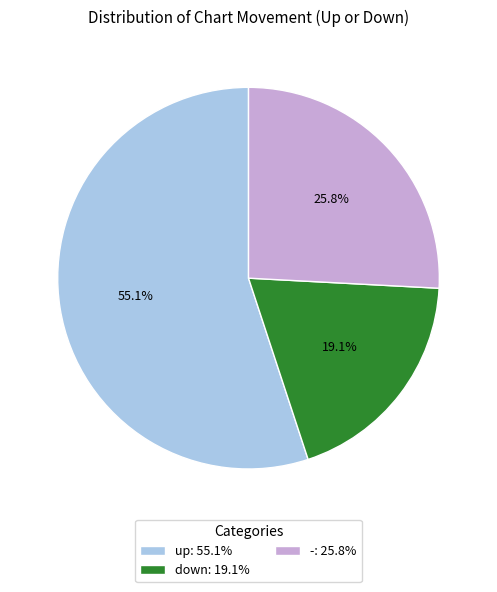

Combined, do down and up account for over 50%?

Yes